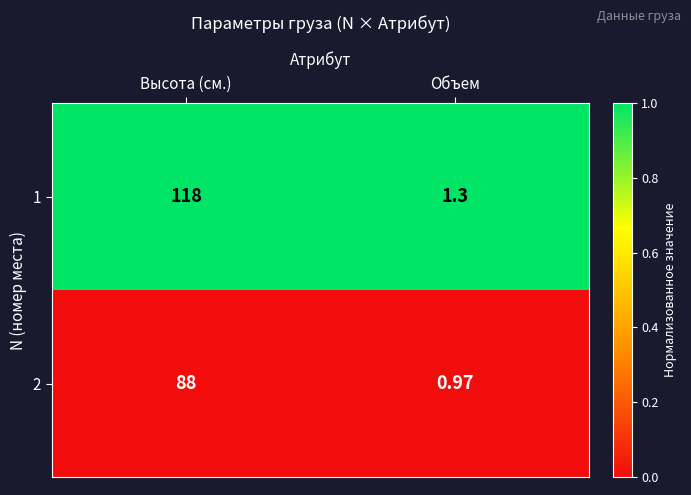

What is the total value across all series at Объем?

2.3